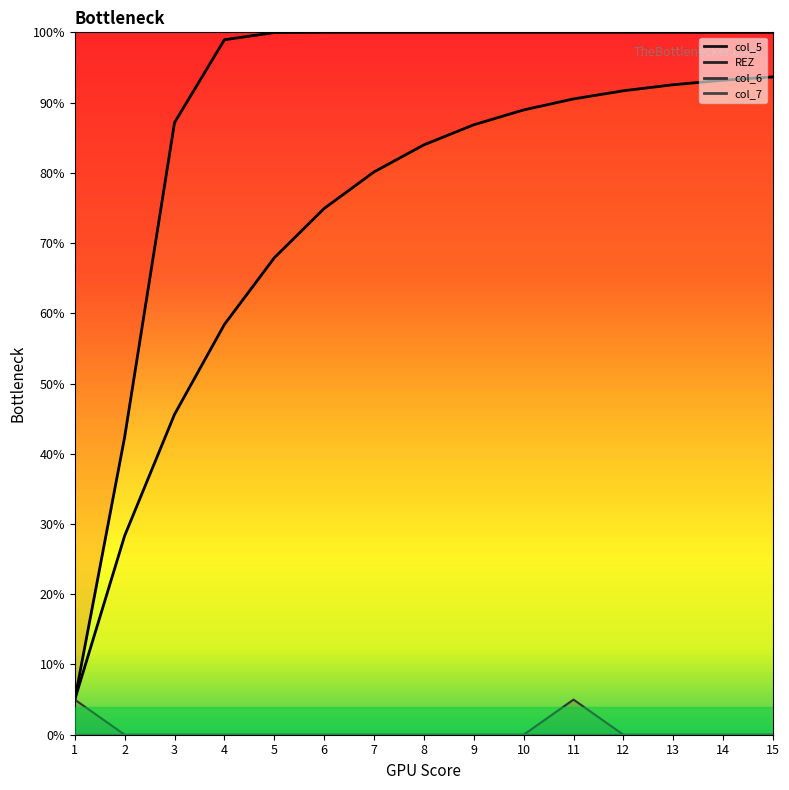

What is the spread (max minus min) of values at 15?

6.3